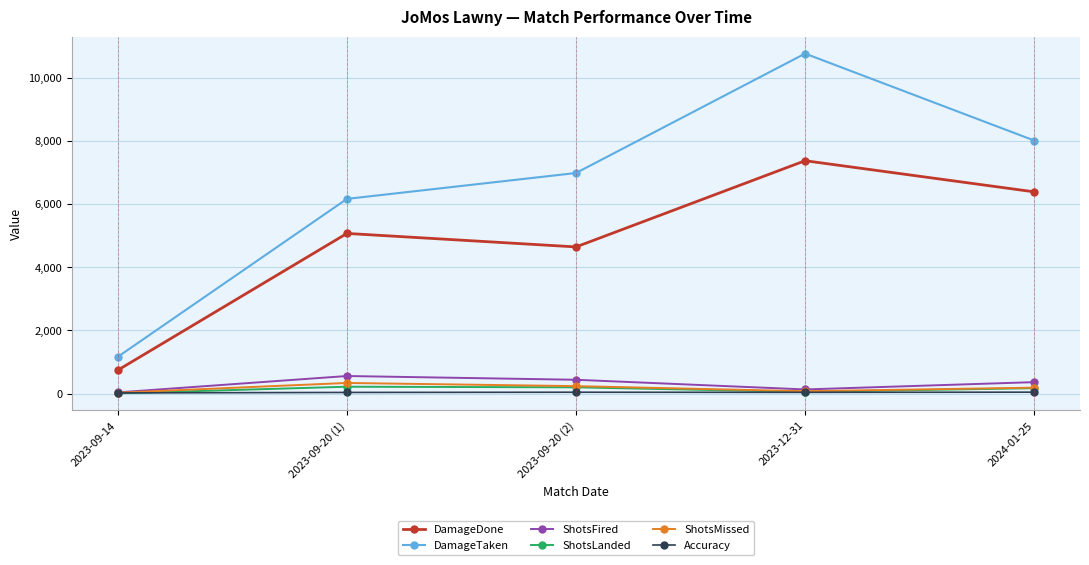

Between 2023-09-14 and 2024-01-25, which series saw the biggest shift?

DamageTaken